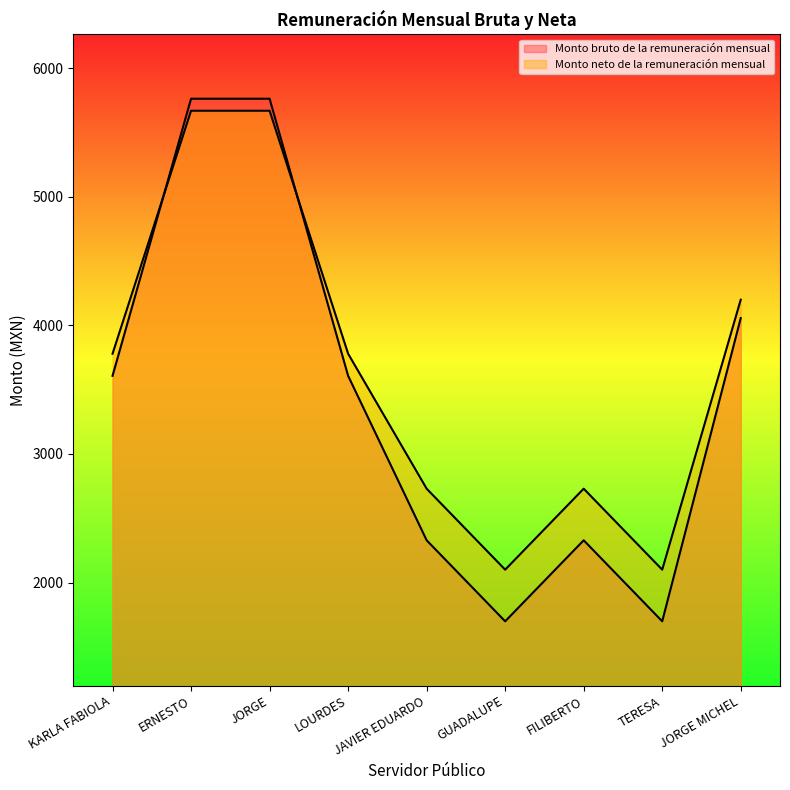

Where do Monto neto de la remuneración mensual and Monto bruto de la remuneración mensual first cross each other?

KARLA FABIOLA and ERNESTO